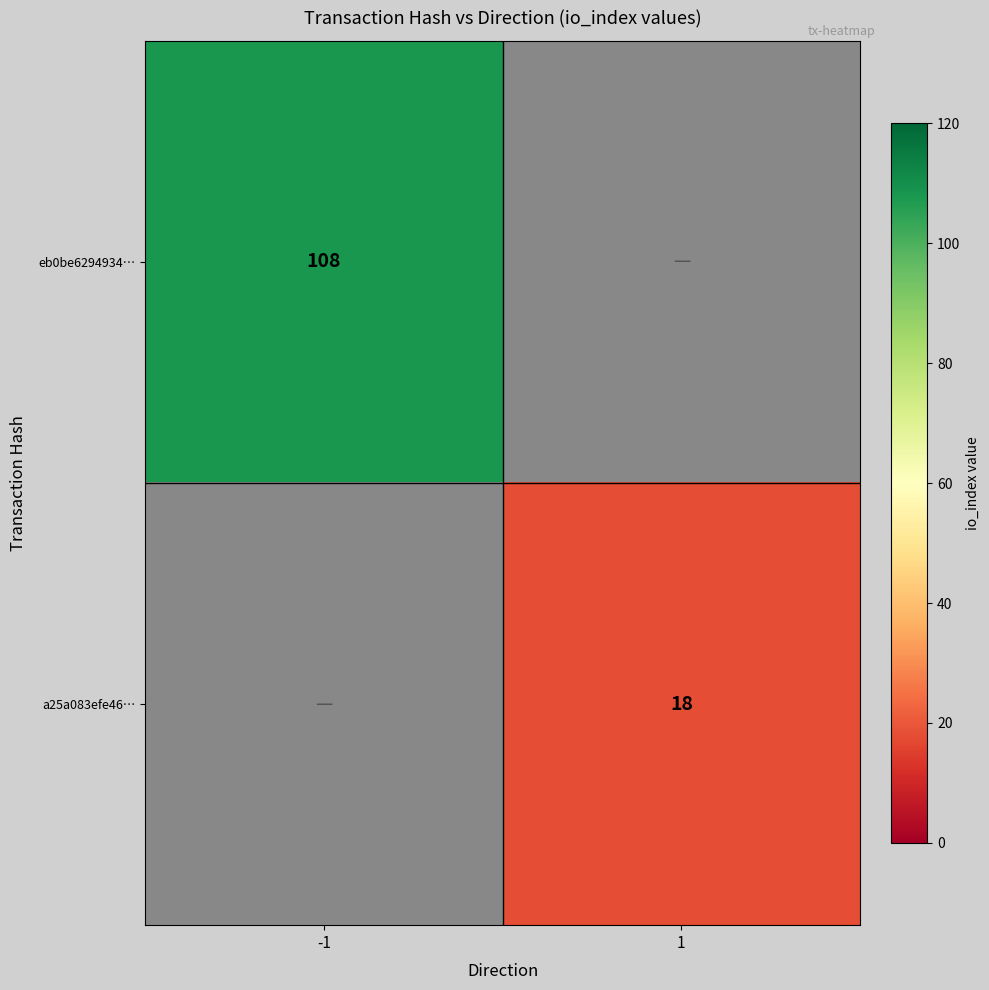

Is it true that eb0be6294934… equals 108 at -1?

True